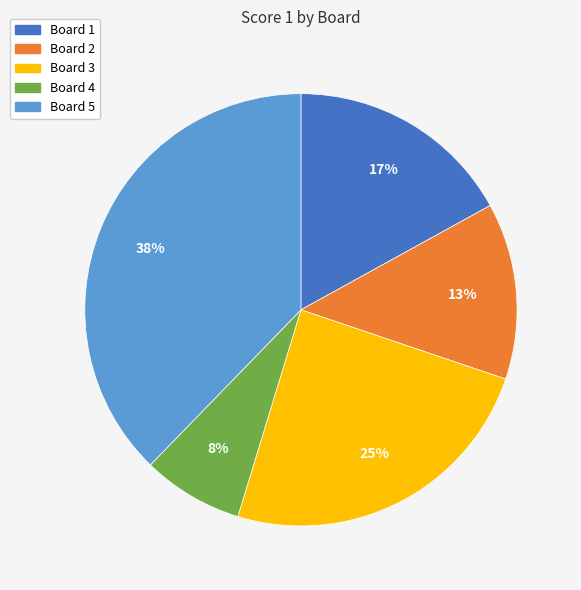

How many segments does this pie chart have?

5